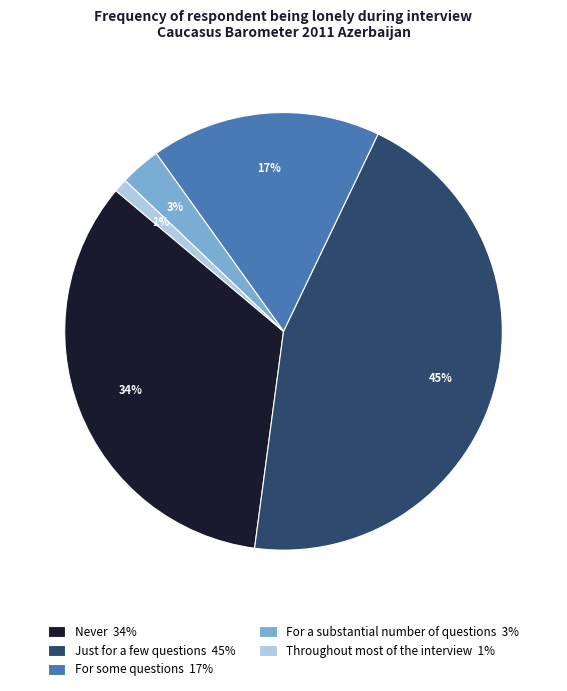

Count the number of slices in the pie.

5